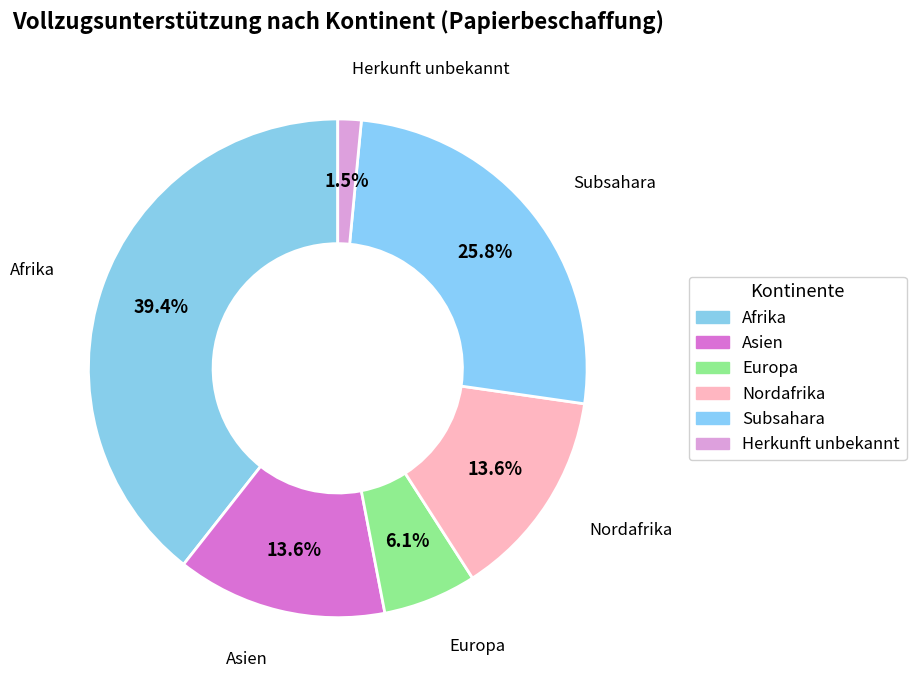

Is it true that Asien is 7% of the pie?

False